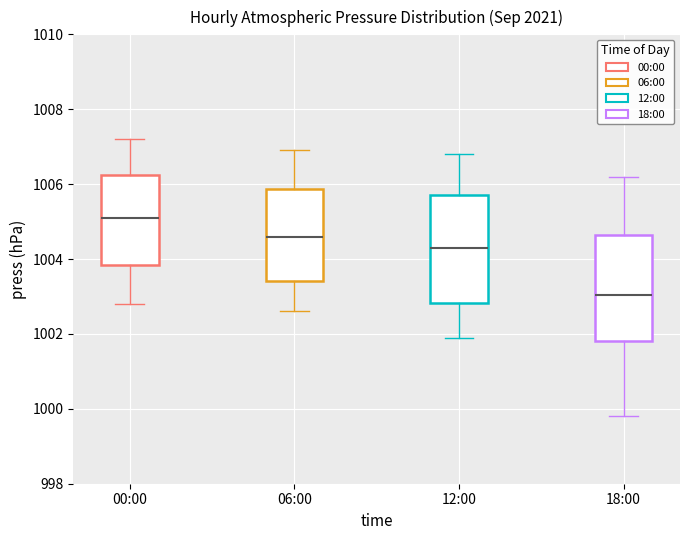

Which box's median line is the lowest?

18:00